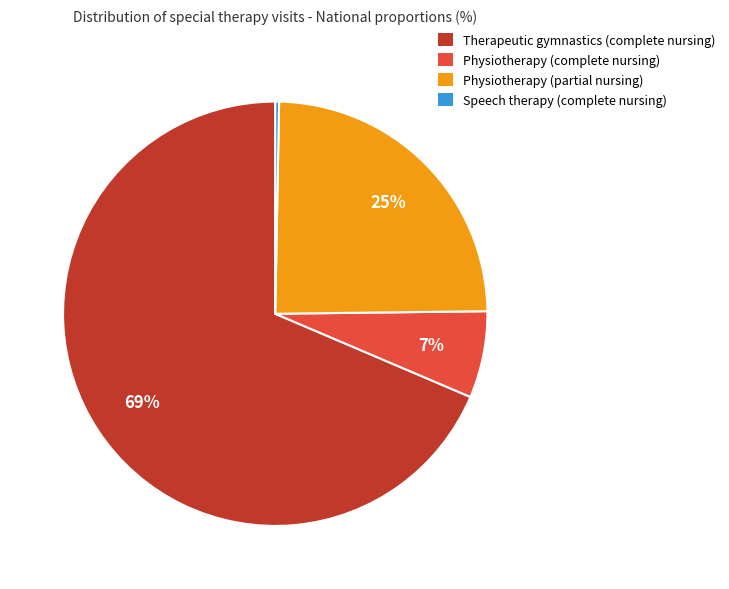

Is there a majority slice in this chart?

Yes